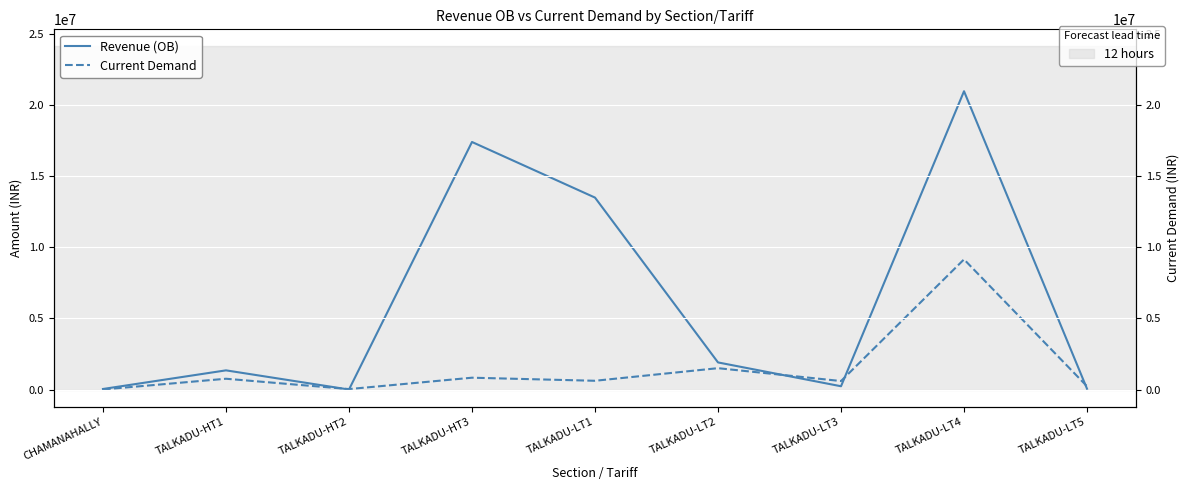

Reading right to left, what are all the values shown in this chart?

Revenue (OB): 53271.2	20969685.4	230715.7	1905429.5	13492906.1	17402044.0	-0.4	1347892.7	38387.1
Current Demand: 226999.0	9148339.2	596566.2	1501486.4	615297.4	831412.0	31727.0	758564.0	4446.4